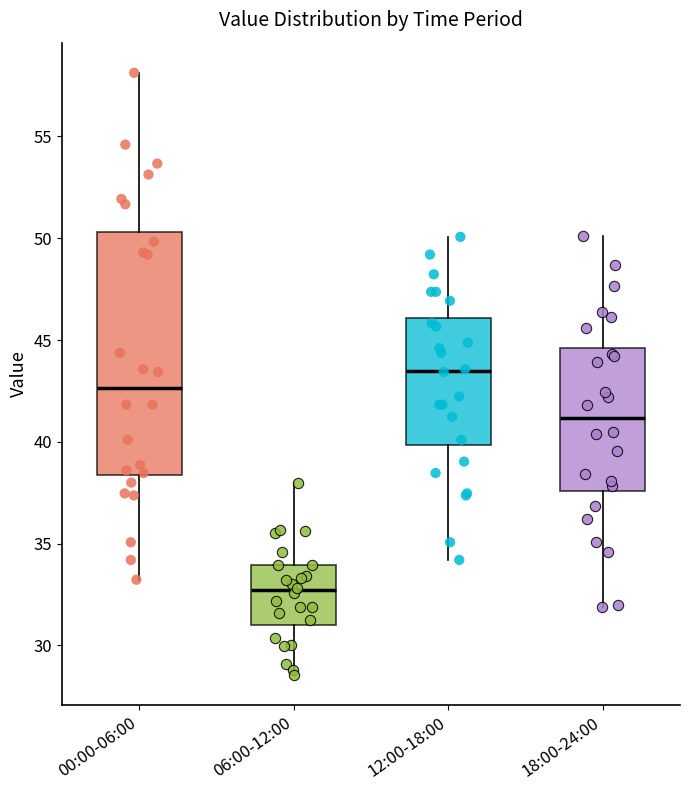

Which box's median line is the lowest?

06:00-12:00